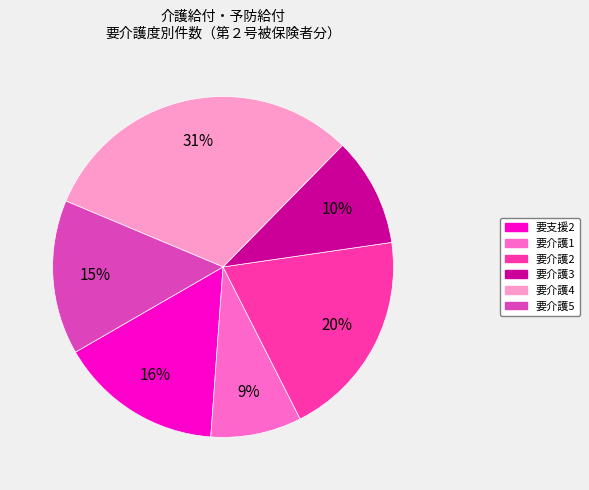

To the nearest percent, what is the difference between the largest and smallest slice percentages?

22%